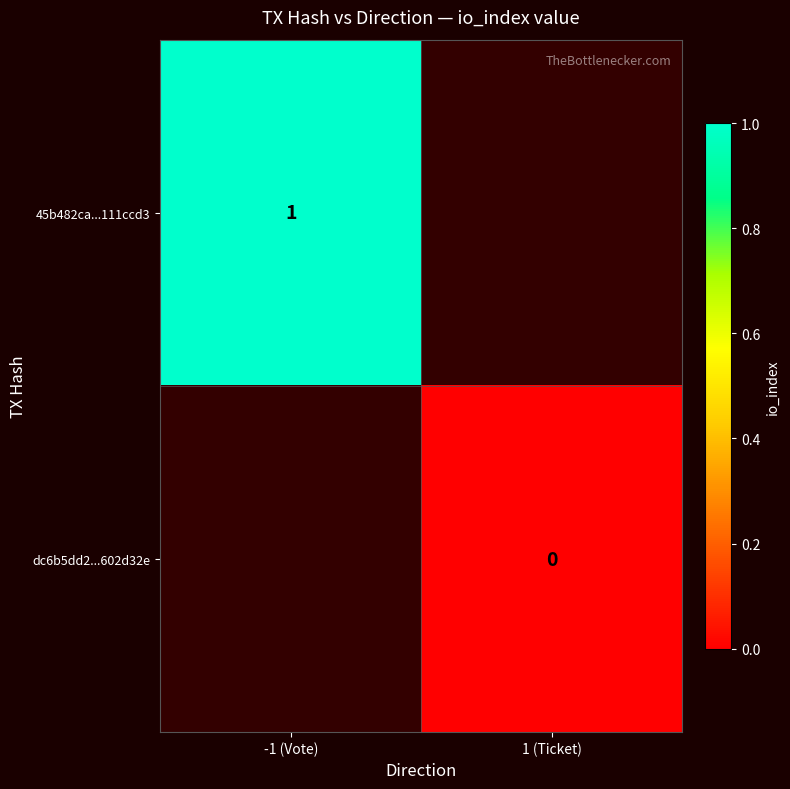

The 45b482ca...111ccd3 series shows 1 at -1 (Vote). True or false?

True